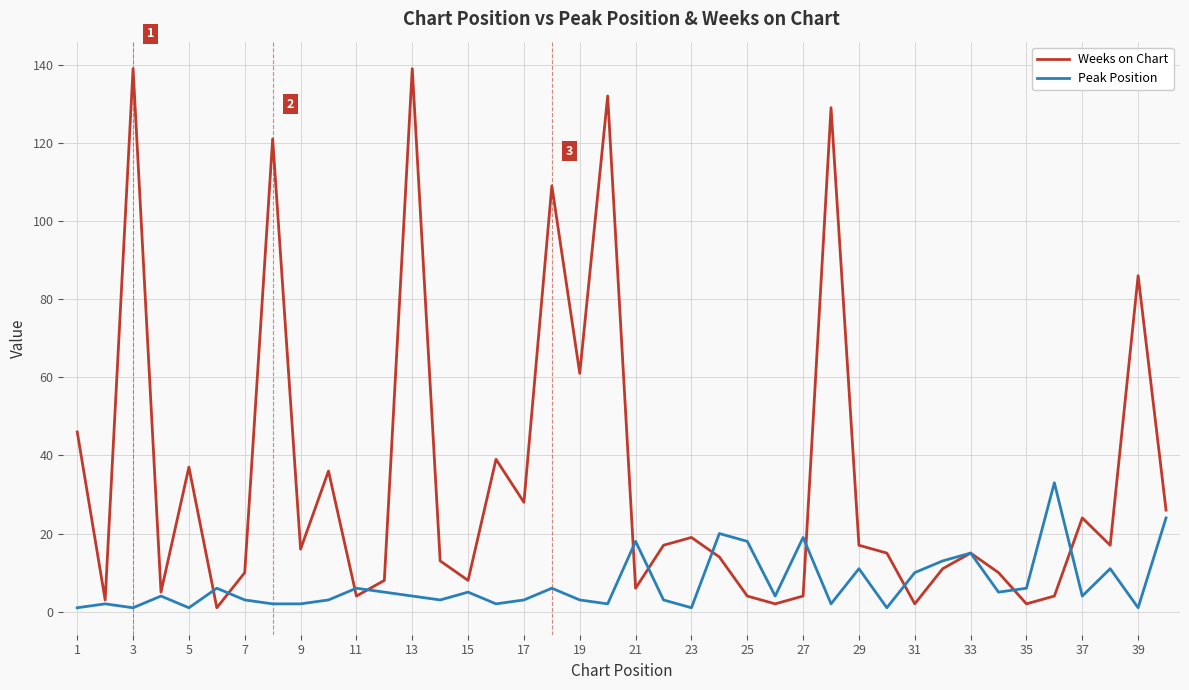

Rank the series by their average value, from highest to lowest.

Weeks on Chart, Peak Position